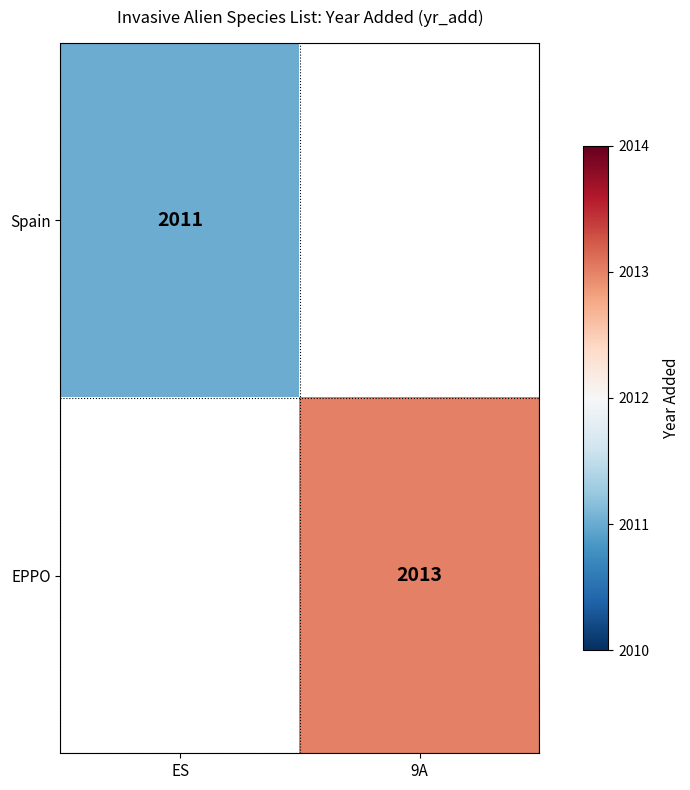

What is the greatest value displayed?

2013.0